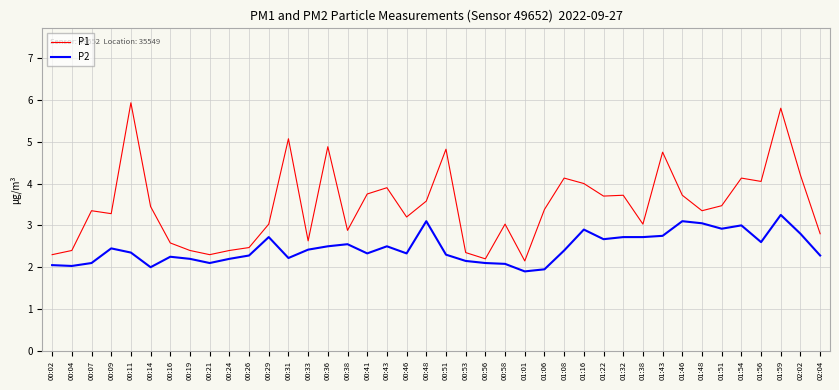

How many lines are shown in the chart?

2